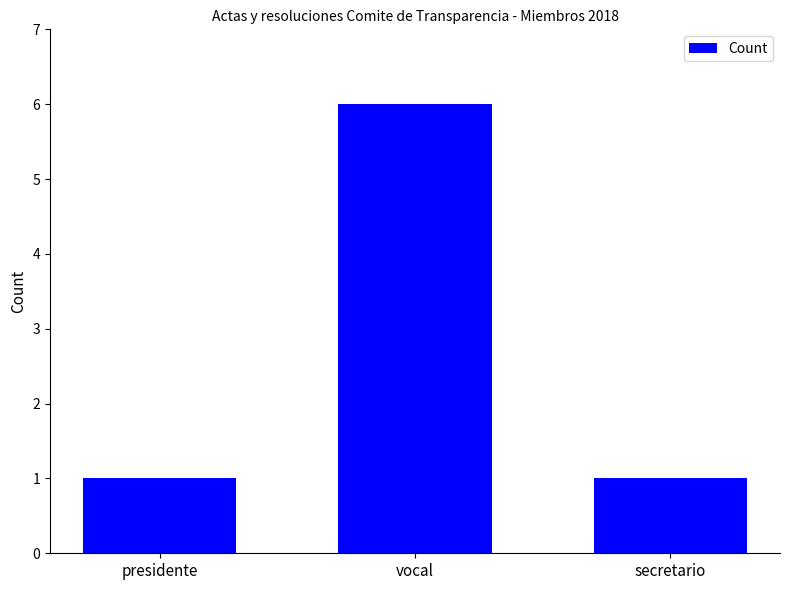

What is the greatest value displayed?

6